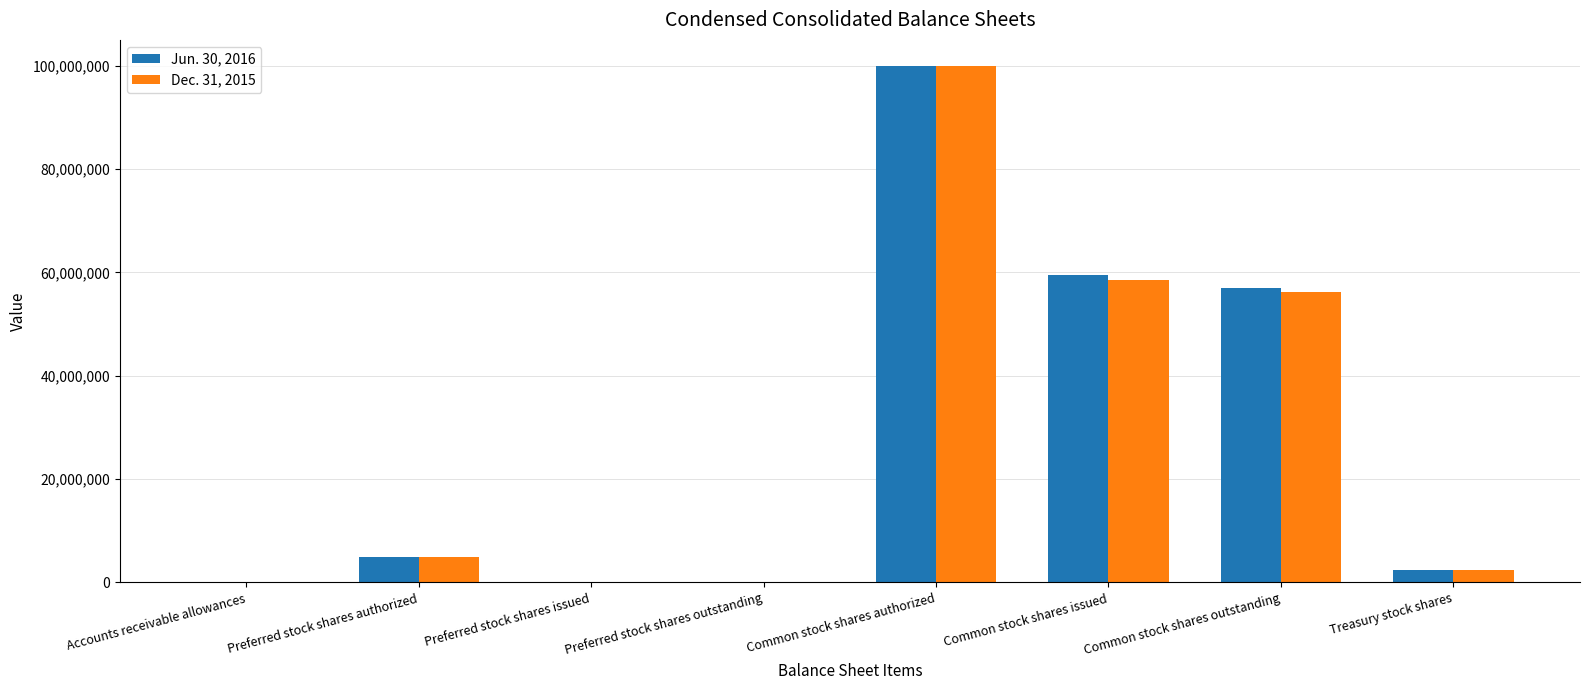

Which category has the highest value in the Jun. 30, 2016 series?

Common stock shares authorized